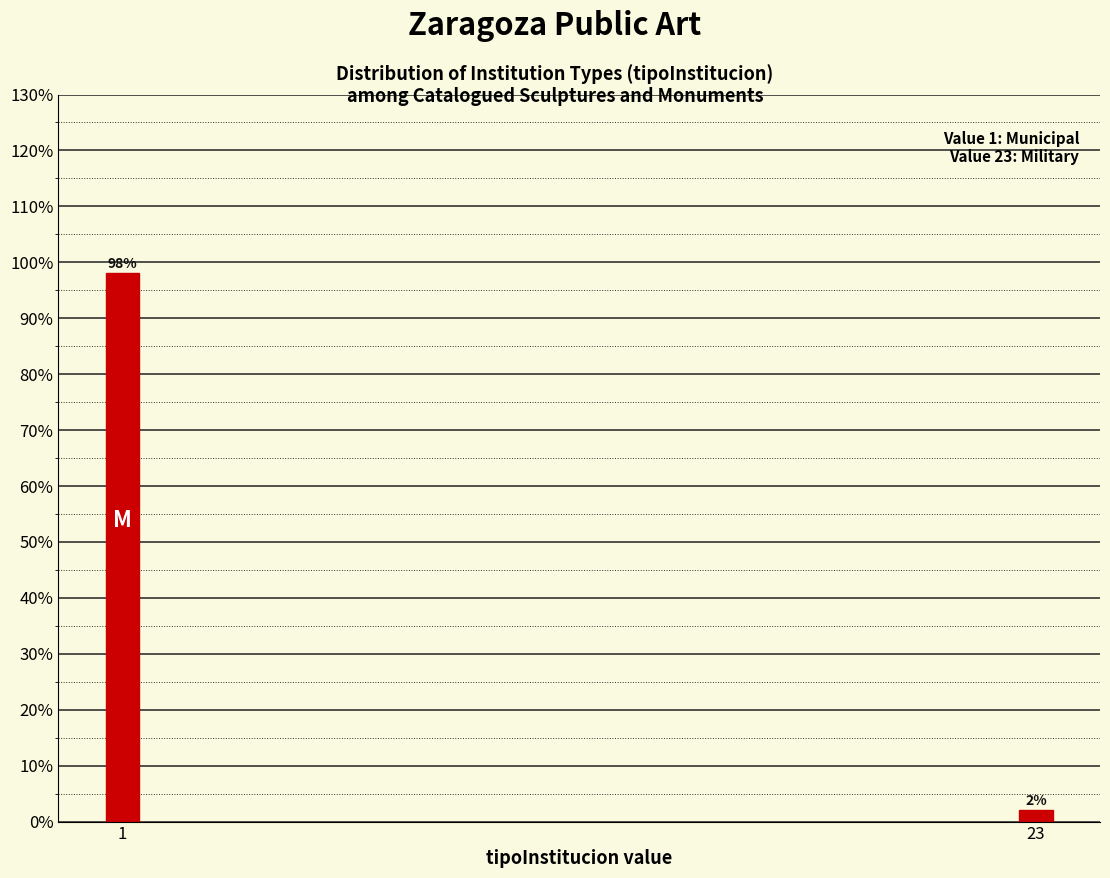

Reading right to left, extract all data points from this chart.

2	98